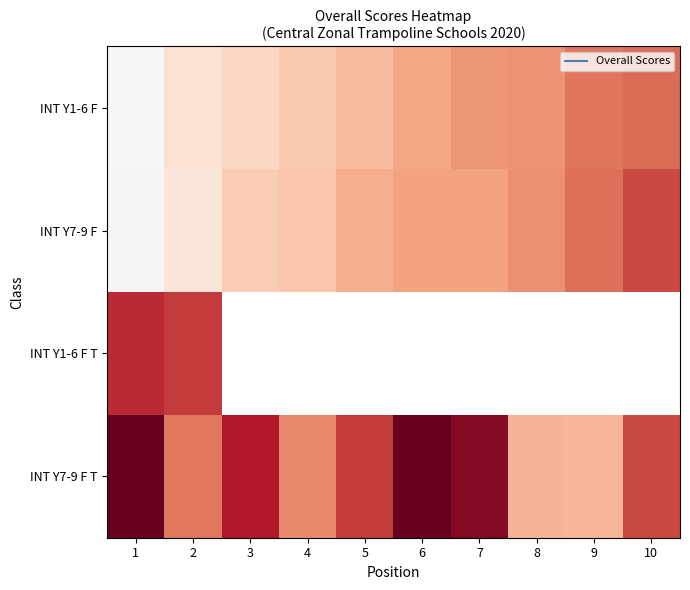

Which category has the lowest value in the INT Y1-6 F T series?

1